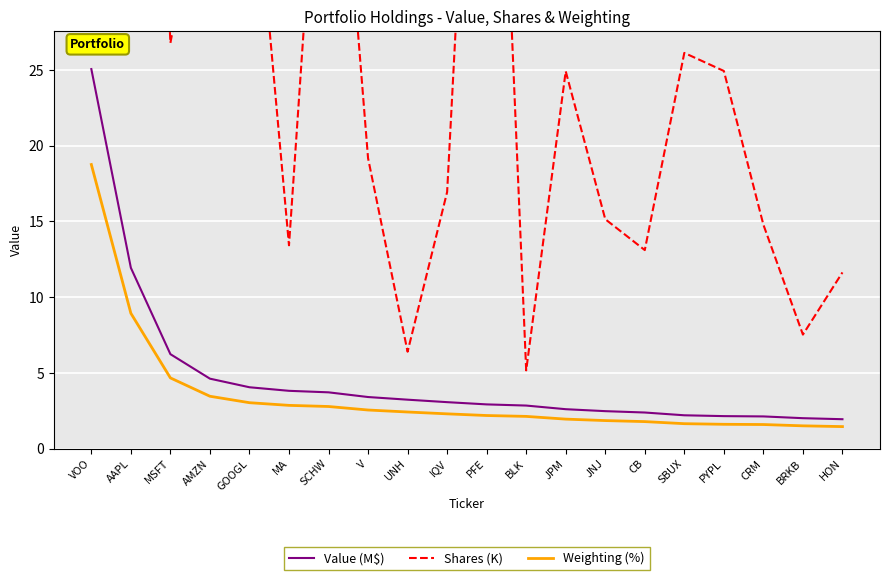

What value does the Weighting (%) series have at AMZN?

3.5